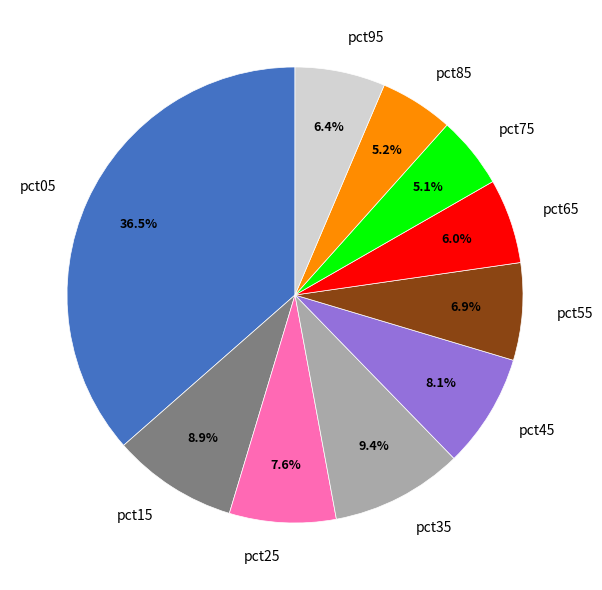

How many segments does this pie chart have?

10